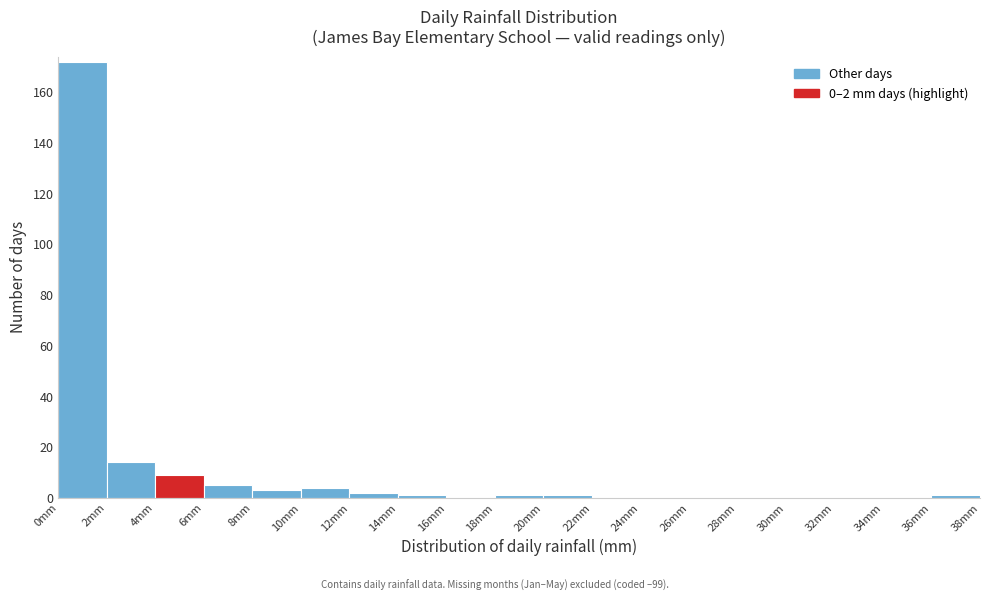

Over which range of the x-axis is the bar tallest?

0 to 2